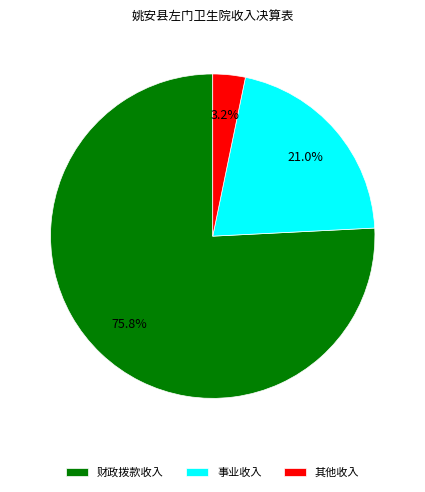

Does 其他收入 represent more than half of the total?

No